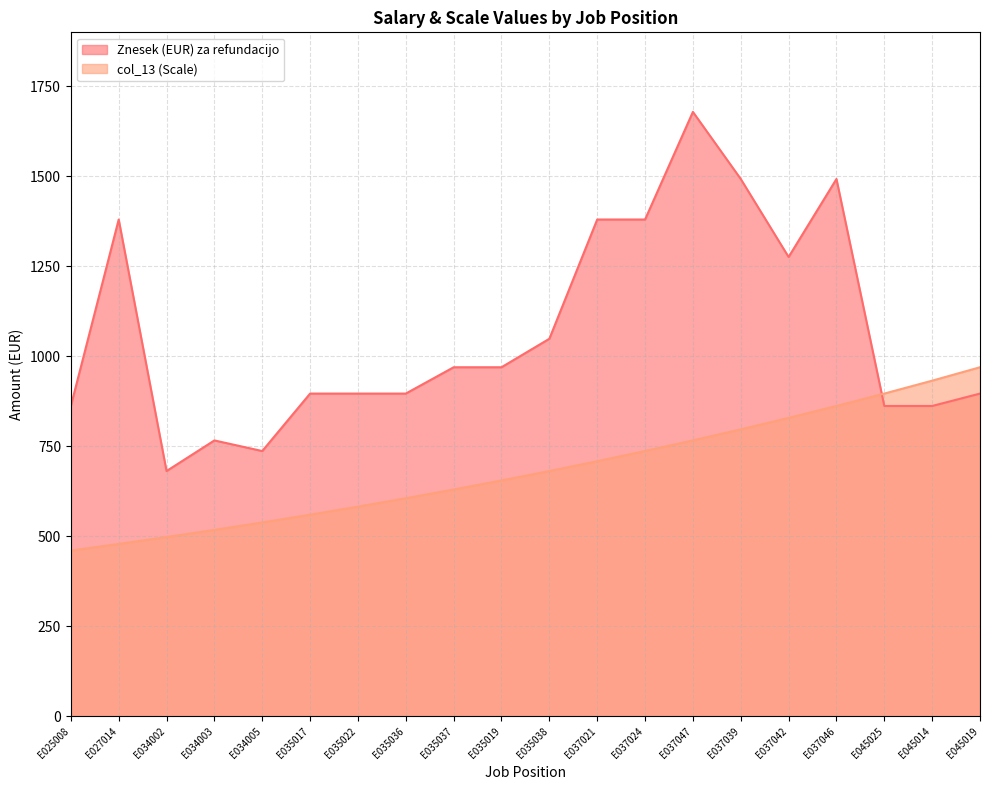

How many intersections are there between col_13 (Scale) and Znesek (EUR) za refundacijo?

1